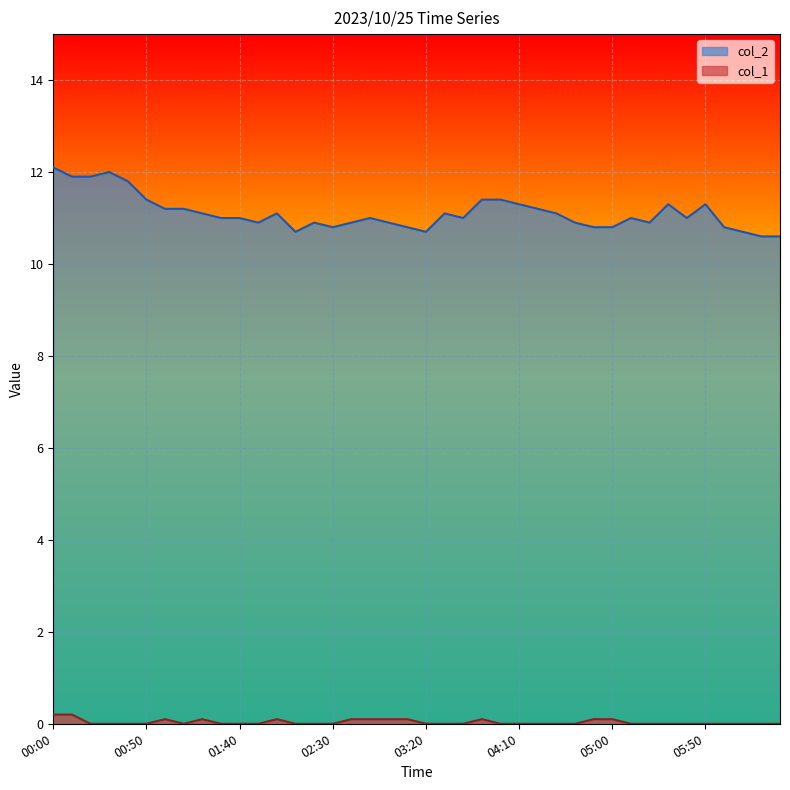

Where is col_1 nearest to the value 0?

00:20